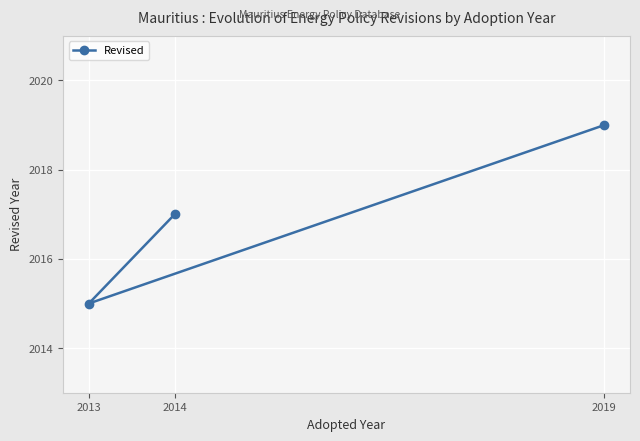

List the labels in order of value, largest first.

2019, 2014, 2013